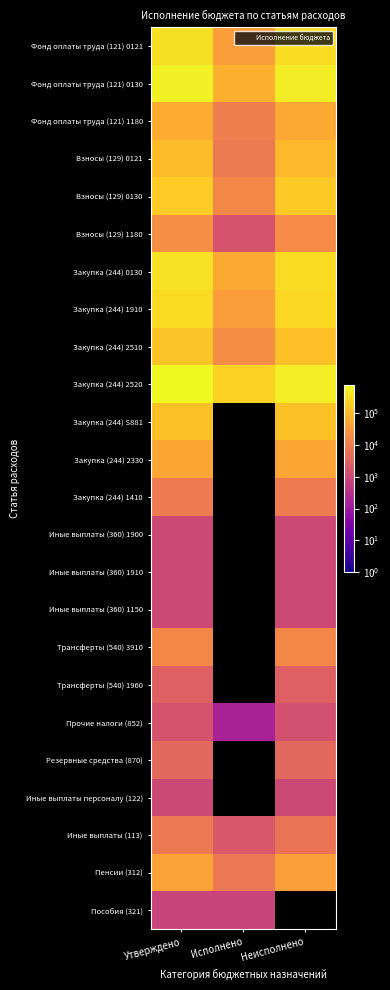

Reading right to left, extract all data points from this chart.

Фонд оплаты труда (121) 0121: Неисполнено=334074.2	Исполнено=37525.8	Утверждено=371600.0
Фонд оплаты труда (121) 0130: Неисполнено=549238.5	Исполнено=74761.5	Утверждено=624000.0
Фонд оплаты труда (121) 1180: Неисполнено=57850.6	Исполнено=11249.4	Утверждено=69100.0
Взносы (129) 0121: Неисполнено=102930.2	Исполнено=9369.8	Утверждено=112300.0
Взносы (129) 0130: Неисполнено=172292.1	Исполнено=16107.9	Утверждено=188400.0
Взносы (129) 1180: Неисполнено=19214.9	Исполнено=1685.1	Утверждено=20900.0
Закупка (244) 0130: Неисполнено=322618.0	Исполнено=58381.9	Утверждено=381000.0
Закупка (244) 1910: Неисполнено=285820.0	Исполнено=37580.0	Утверждено=323400.0
Закупка (244) 2510: Неисполнено=127600.0	Исполнено=19800.0	Утверждено=147400.0
Закупка (244) 2520: Неисполнено=574680.4	Исполнено=225973.1	Утверждено=800653.5
Закупка (244) S881: Неисполнено=138000.0	Исполнено=0.0	Утверждено=138000.0
Закупка (244) 2330: Неисполнено=53800.0	Исполнено=0.0	Утверждено=53800.0
Закупка (244) 1410: Неисполнено=10000.0	Исполнено=0.0	Утверждено=10000.0
Иные выплаты (360) 1900: Неисполнено=1000.0	Исполнено=0.0	Утверждено=1000.0
Иные выплаты (360) 1910: Неисполнено=1000.0	Исполнено=0.0	Утверждено=1000.0
Иные выплаты (360) 1150: Неисполнено=1000.0	Исполнено=0.0	Утверждено=1000.0
Трансферты (540) 3910: Неисполнено=16000.0	Исполнено=0.0	Утверждено=16000.0
Трансферты (540) 1960: Неисполнено=3000.0	Исполнено=0.0	Утверждено=3000.0
Прочие налоги (852): Неисполнено=1439.0	Исполнено=161.0	Утверждено=1600.0
Резервные средства (870): Неисполнено=4200.0	Исполнено=0.0	Утверждено=4200.0
Иные выплаты персоналу (122): Неисполнено=1000.0	Исполнено=0.0	Утверждено=1000.0
Иные выплаты (113): Неисполнено=7000.0	Исполнено=2000.0	Утверждено=9000.0
Пенсии (312): Неисполнено=40000.0	Исполнено=8000.0	Утверждено=48000.0
Пособия (321): Неисполнено=0.0	Исполнено=800.0	Утверждено=800.0